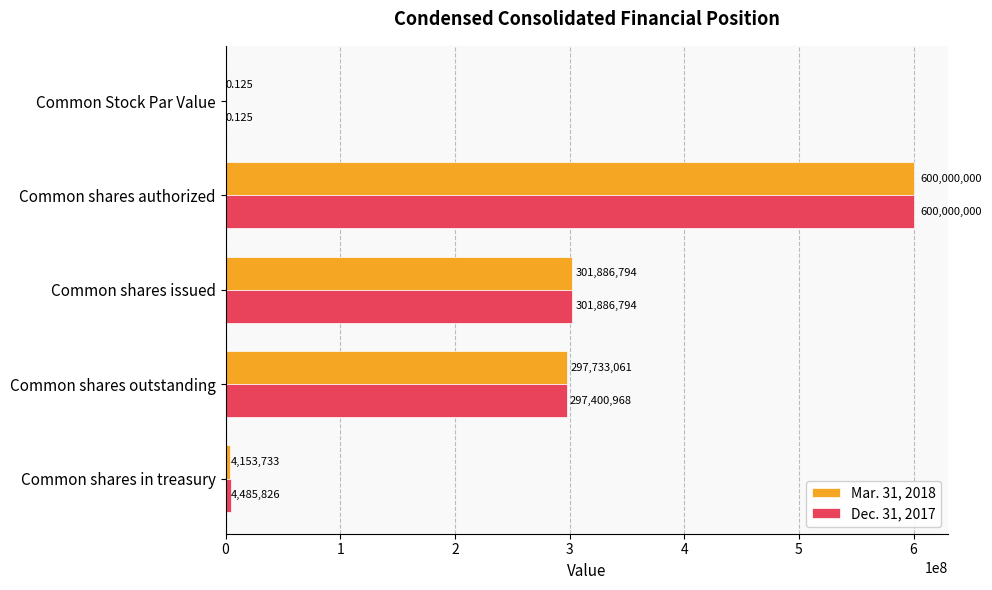

What are all the series names shown in the legend?

Mar. 31, 2018, Dec. 31, 2017